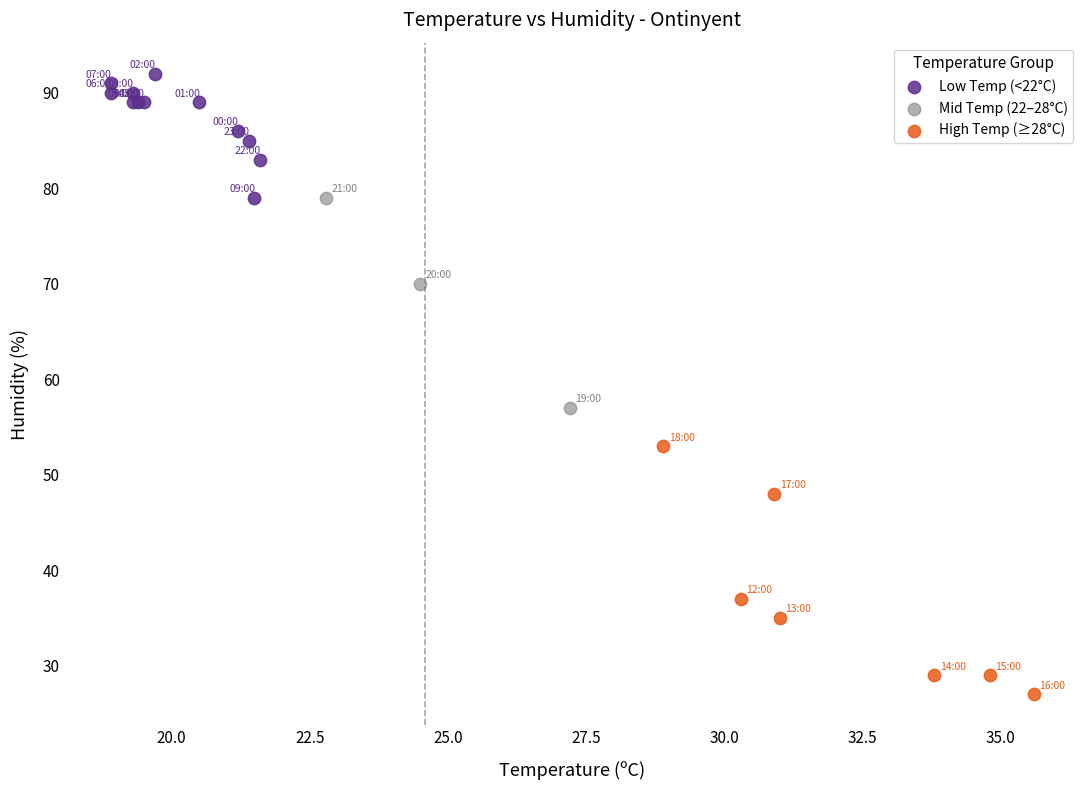

What are all the series names shown in the legend?

Low Temp (<22°C), Mid Temp (22–28°C), High Temp (≥28°C)